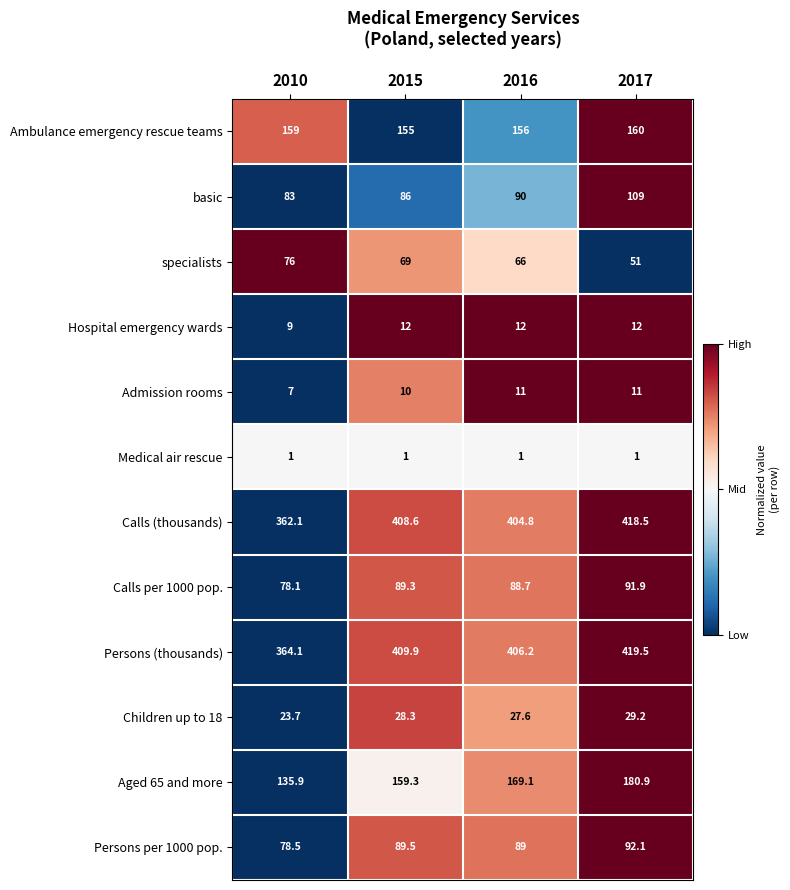

What is the sum of the Persons per 1000 pop. values at 2010 and 2016?

167.5